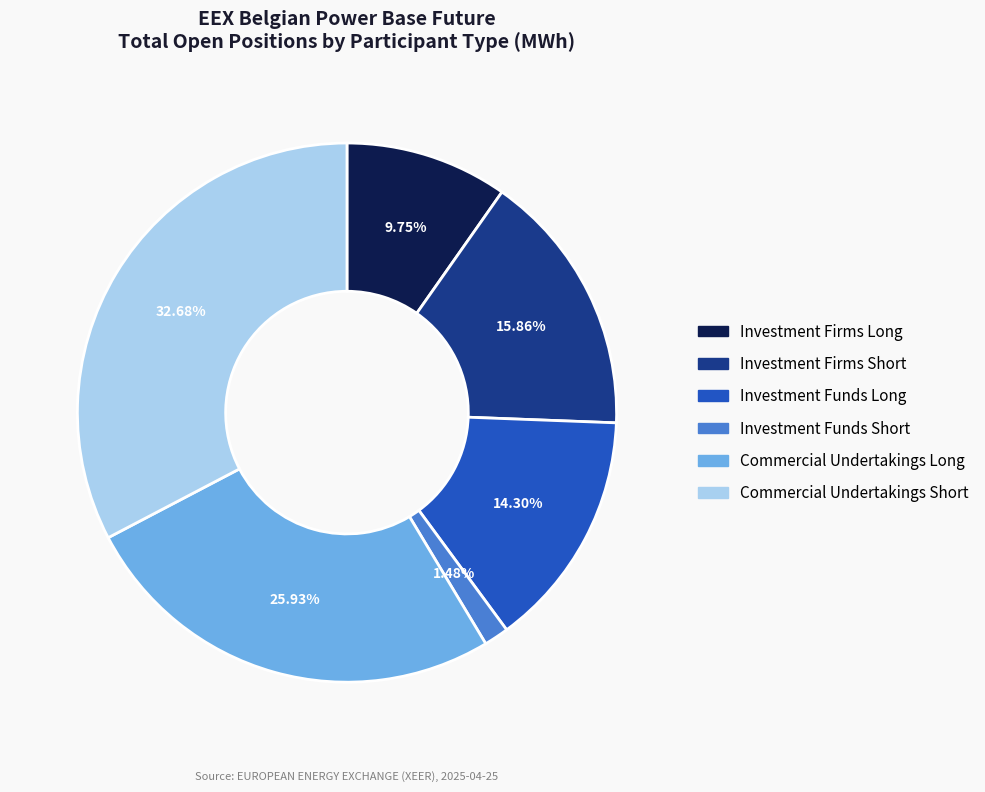

Which slice is the smallest?

Investment Funds Short